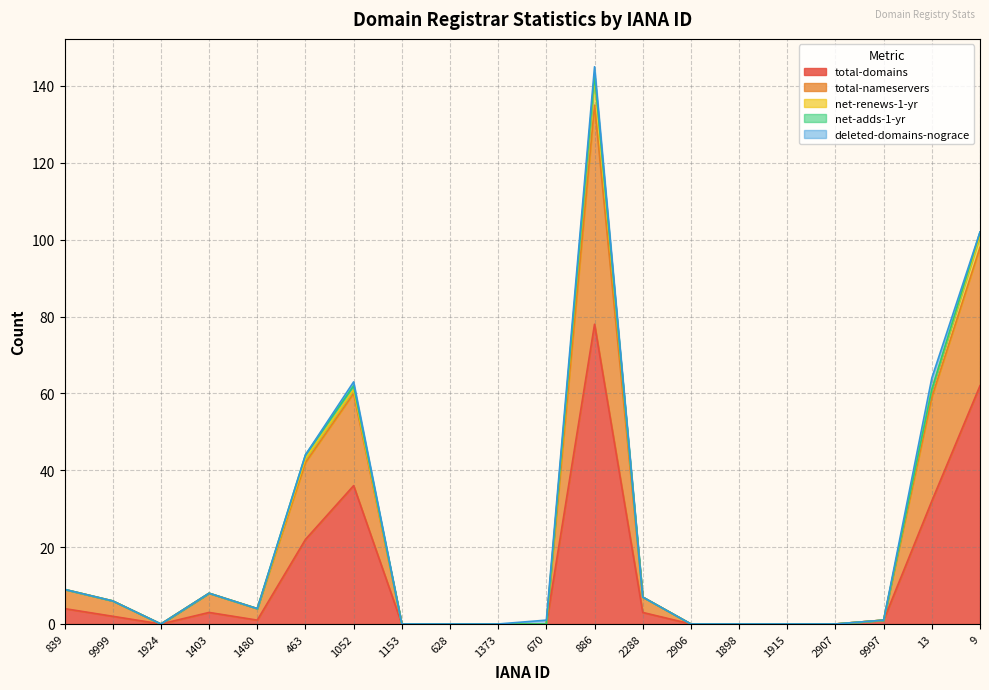

Which series changed the most between 1403 and 886?

total-domains